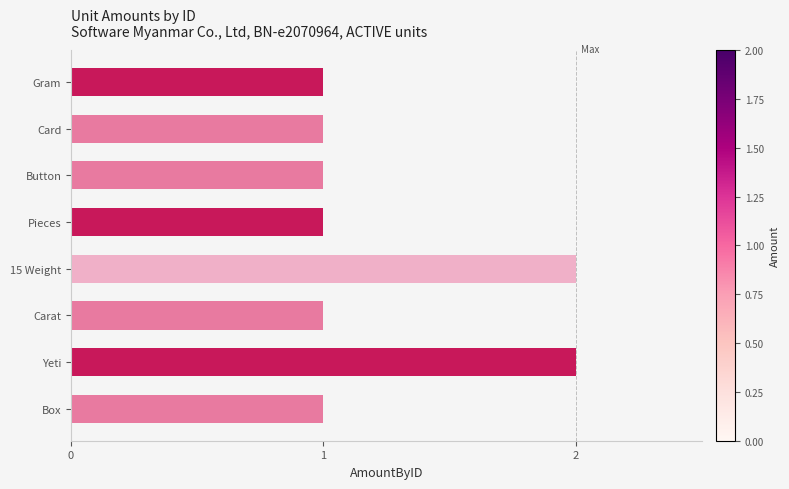

Reading bottom to top, list all the values displayed in this chart.

Box=1	Yeti=2	Carat=1	15 Weight=2	Pieces=1	Button=1	Card=1	Gram=1